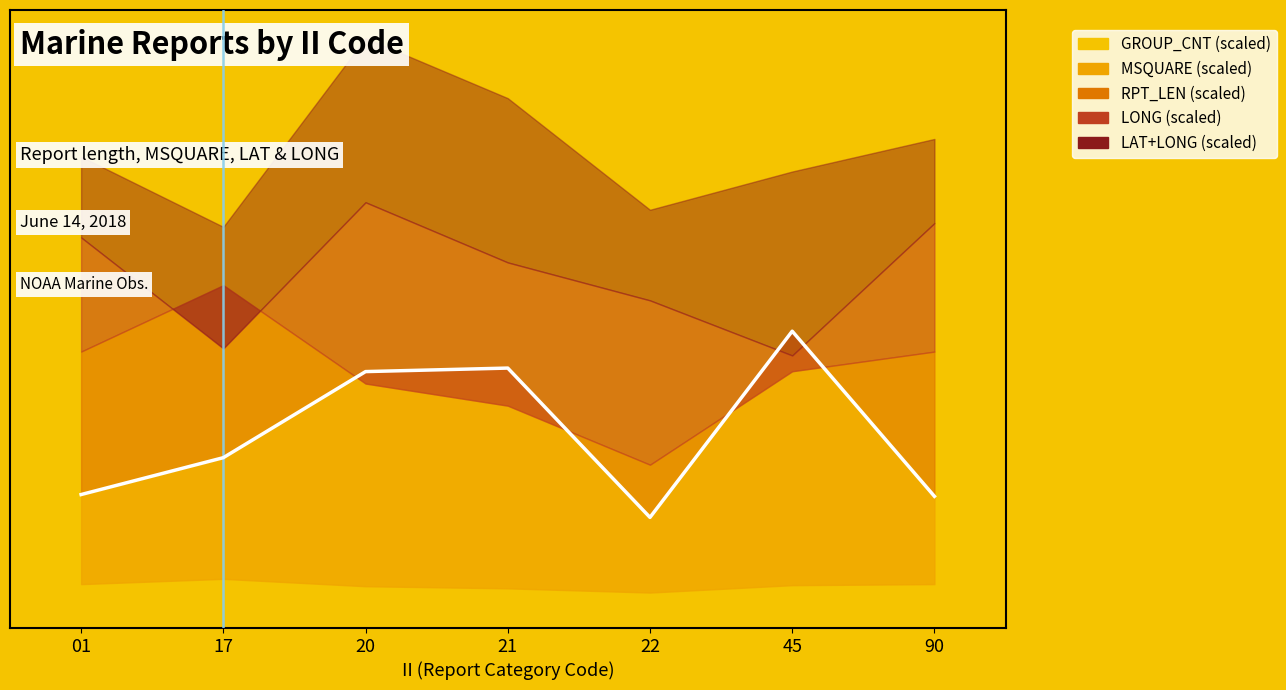

What is the change in value from 01 to 22?

-6.5